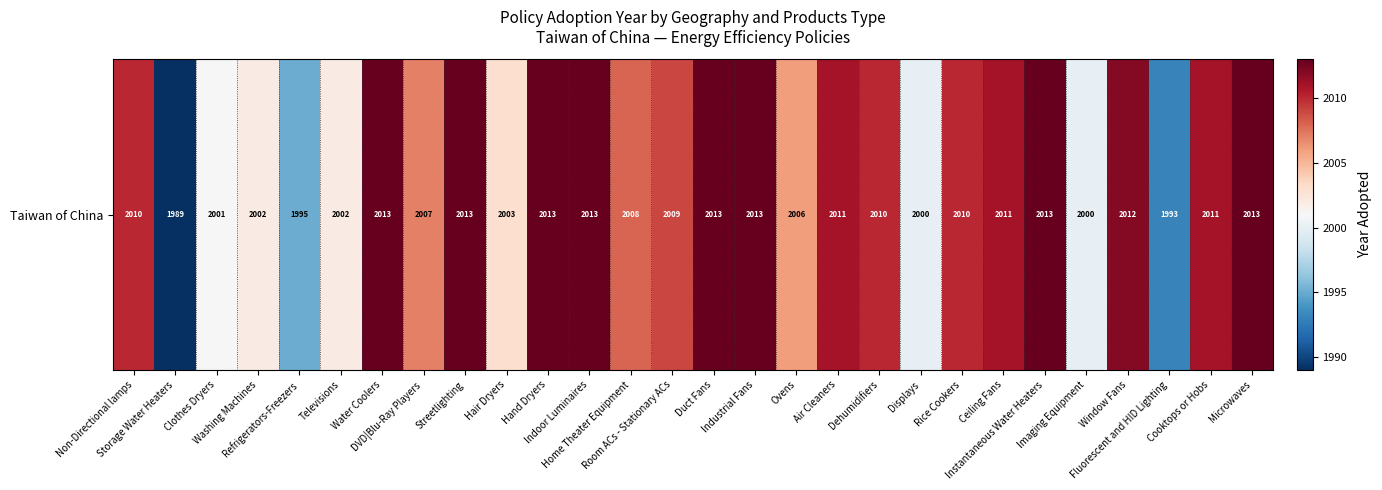

At which category does the chart reach its peak across all series?

Water Coolers